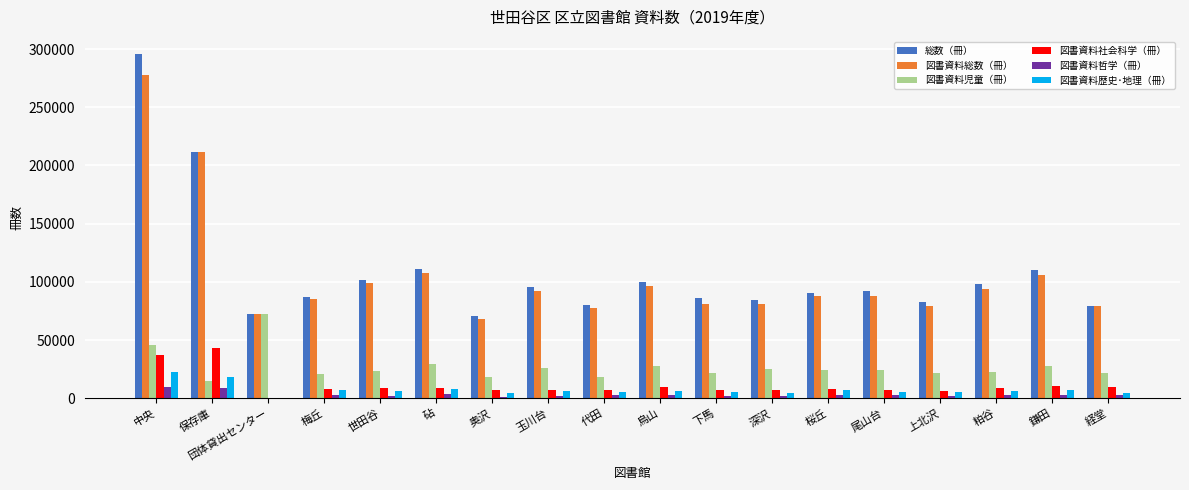

What is the maximum value for 図書資料総数（冊）?

277475